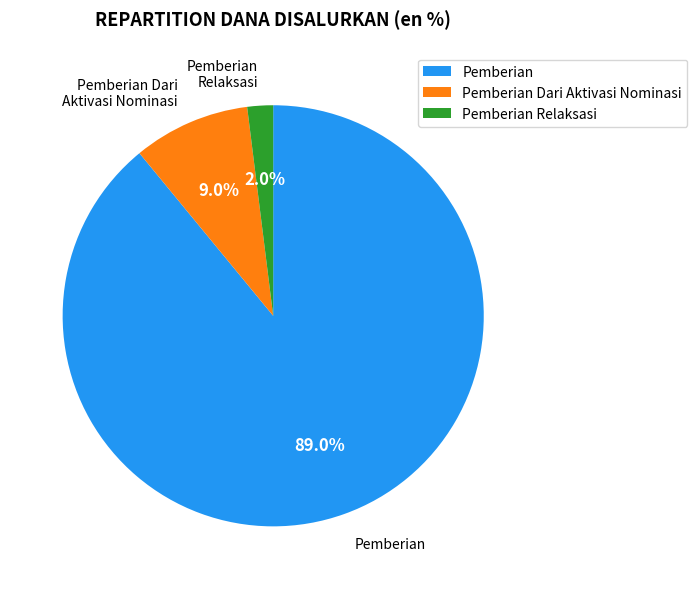

Is there any slice that represents more than half of the pie?

Yes